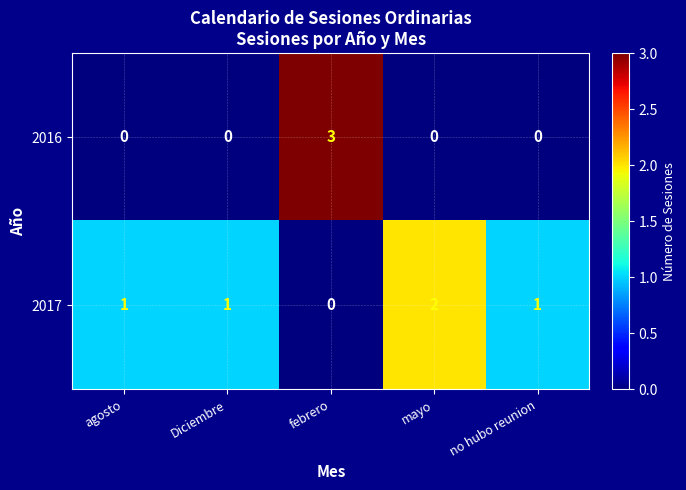

Which series has the largest range (max minus min)?

2016